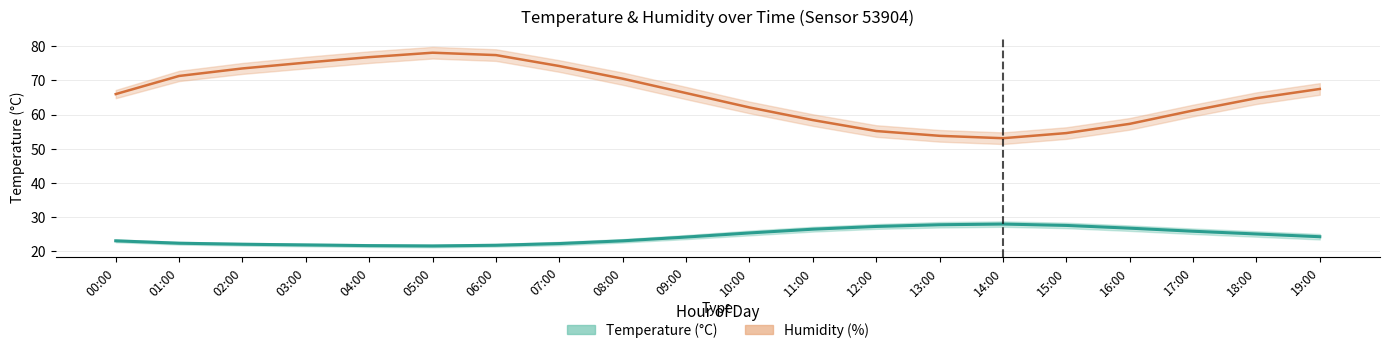

The temperature_lower series shows 8.1 at 15:00. True or false?

False